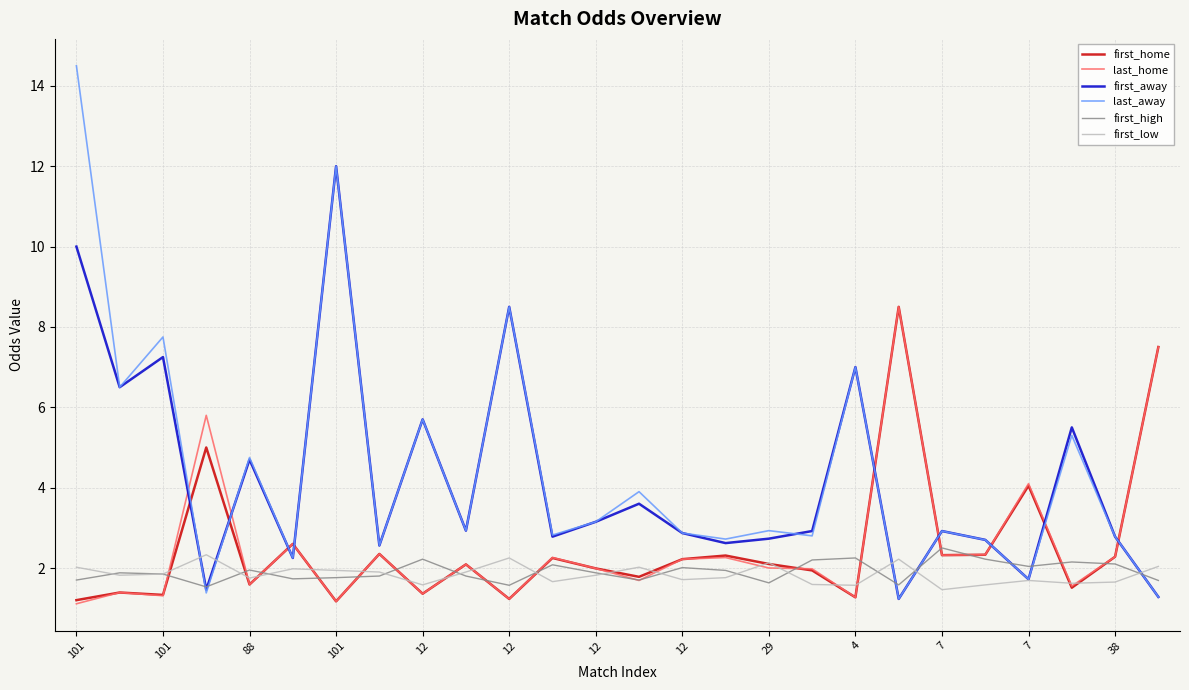

Which series has the widest spread of values?

last_away